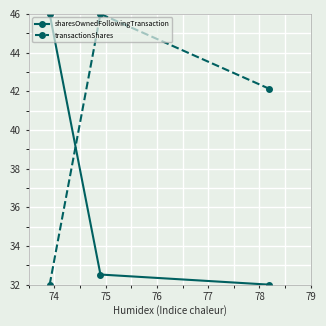

List the series in order of their overall mean, lowest first.

sharesOwnedFollowingTransaction, transactionShares